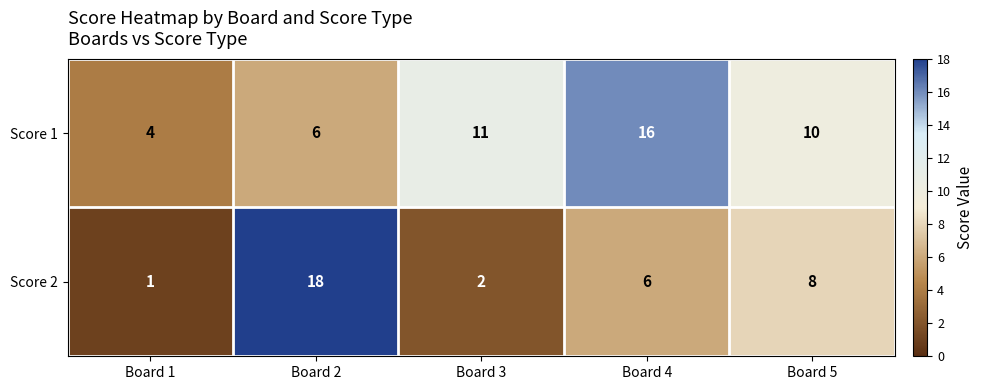

What is the total value across all series at Board 2?

24